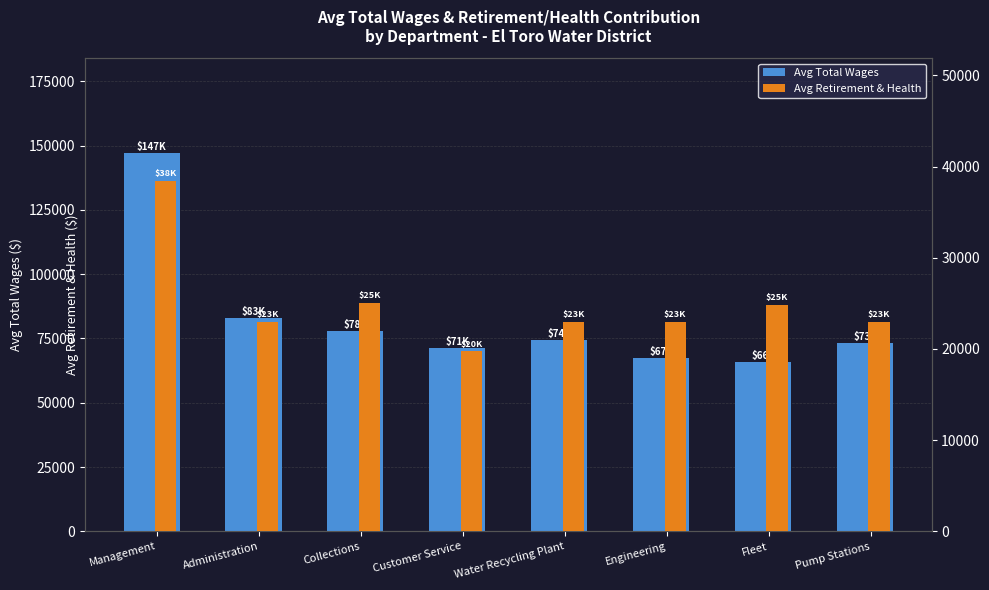

What are all the series names shown in the legend?

Avg Total Wages, Avg Retirement & Health